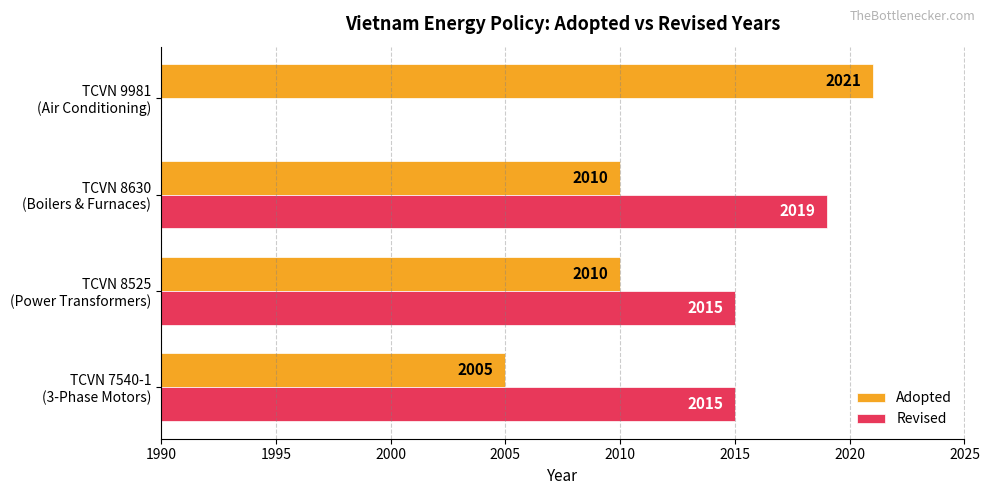

Which has a higher value, TCVN 8525 (Power Transformers) or TCVN 9981 (Air Conditioning)?

TCVN 9981 (Air Conditioning)